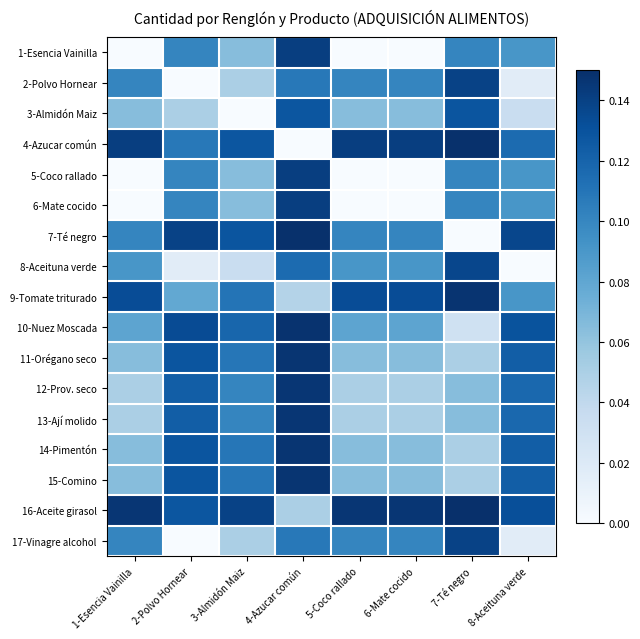

What is the total value across all series at 7-Té negro?

1.6